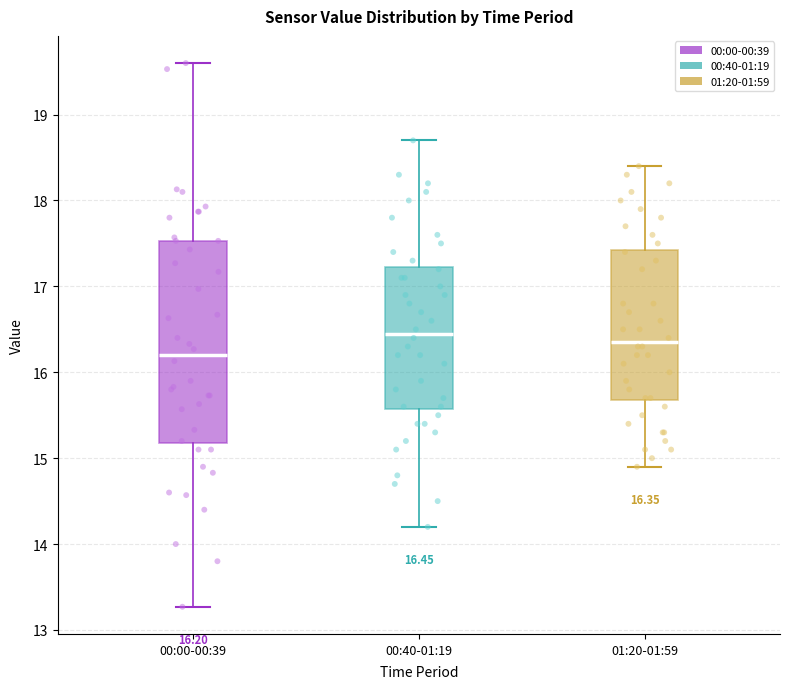

Which box has the lowest median line?

00:00-00:39